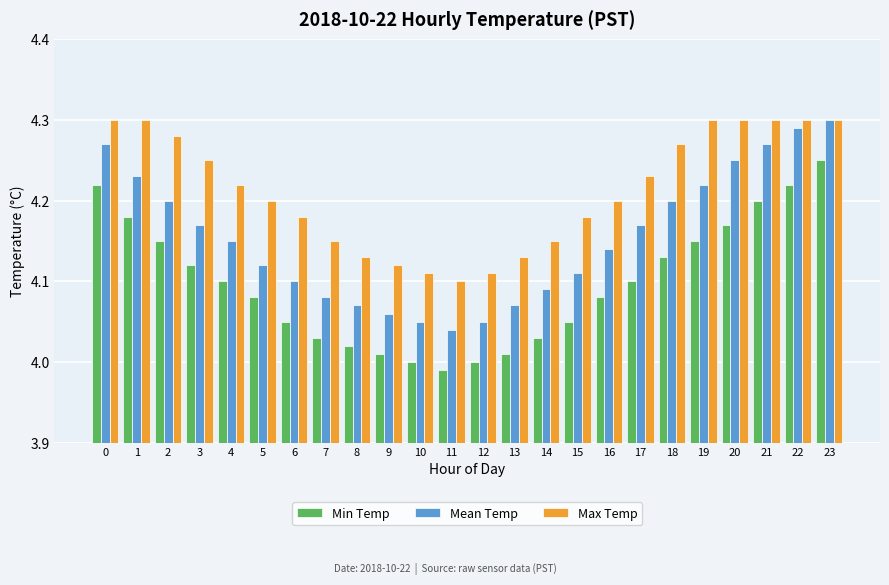

Is it true that Max Temp equals 6.7 at 11?

False